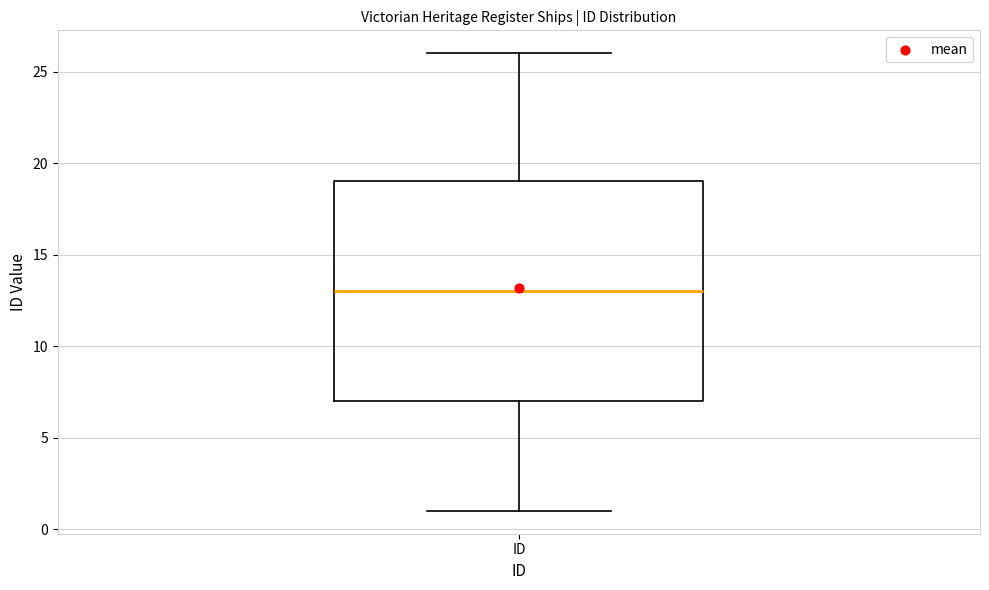

Where is the upper edge of the box for ID on the y-axis? The values are not printed on the chart, so give them approximately, as read against the axis.

19